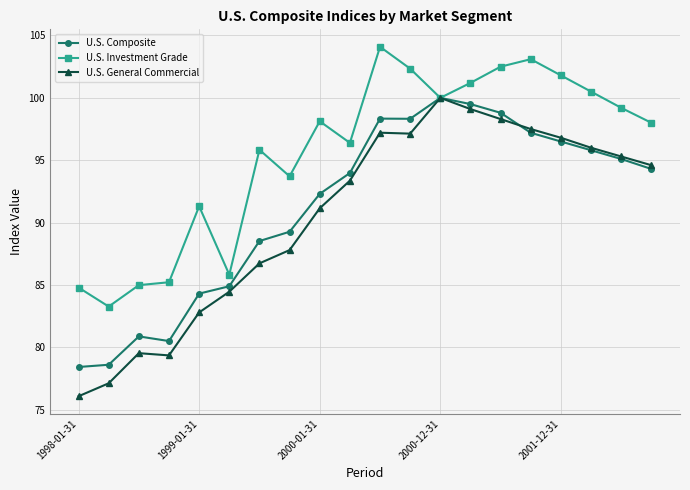

At how many categories does at least one series exceed 78?

20